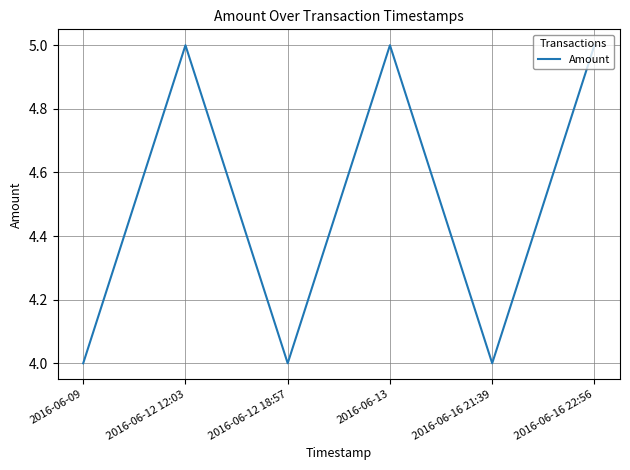

What is the smallest value displayed?

4